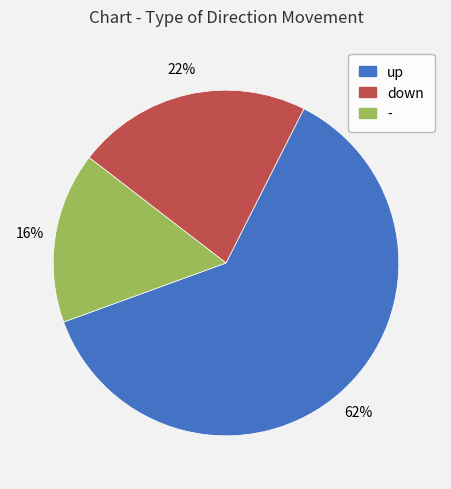

Is it true that down is 22% of the pie?

True